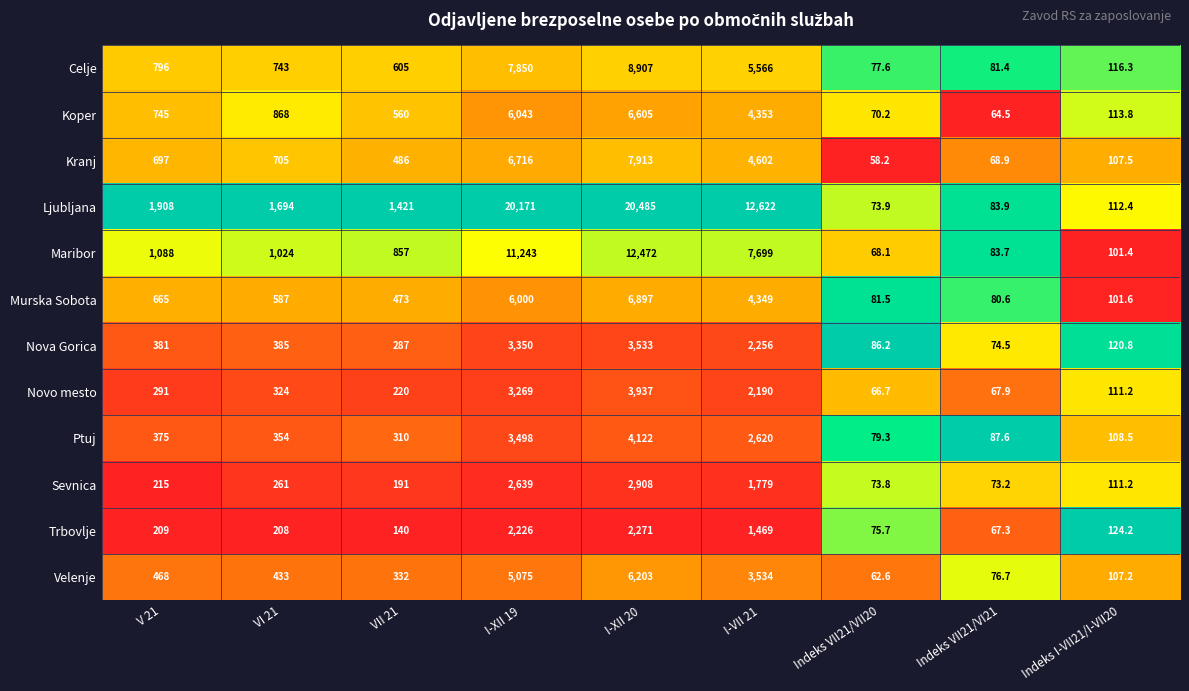

At which category does the chart reach its minimum across all series?

Indeks VII21/VII20